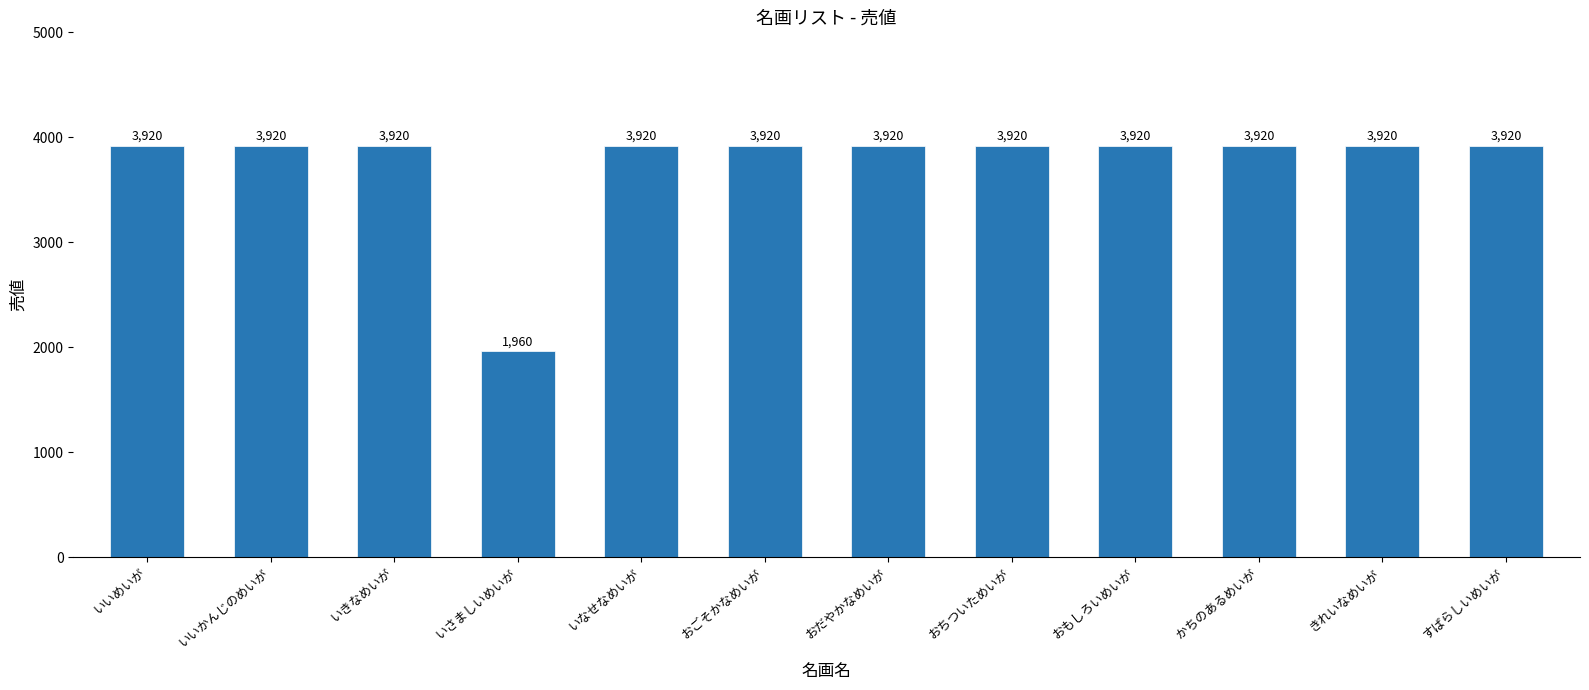

Reading left to right, extract all data points from this chart.

いいめいが=3920	いいかんじのめいが=3920	いきなめいが=3920	いさましいめいが=1960	いなせなめいが=3920	おごそかなめいが=3920	おだやかなめいが=3920	おちついためいが=3920	おもしろいめいが=3920	かちのあるめいが=3920	きれいなめいが=3920	すばらしいめいが=3920